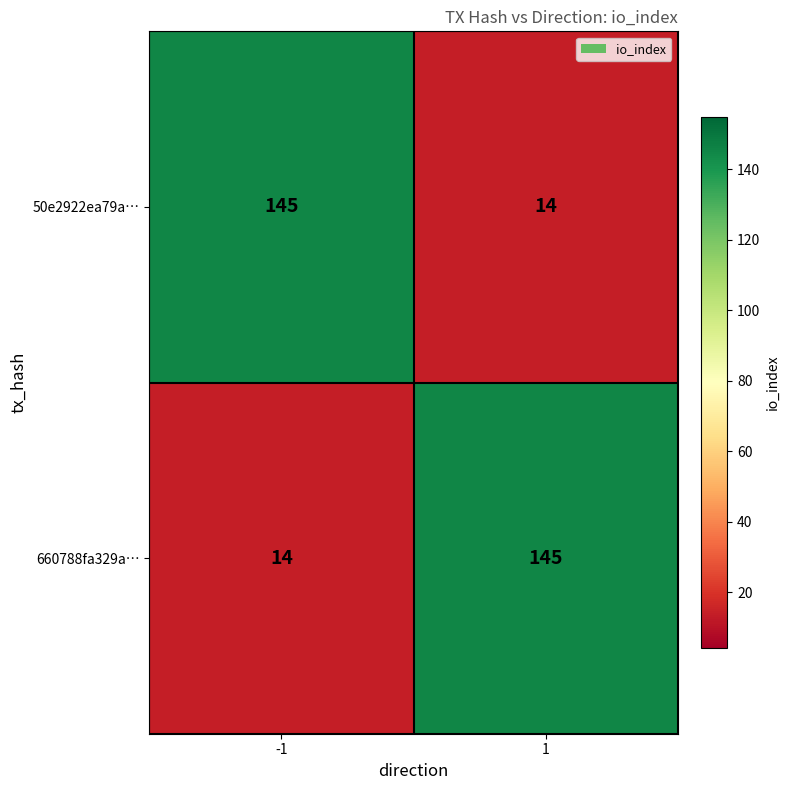

How many distinct data groups are displayed?

2